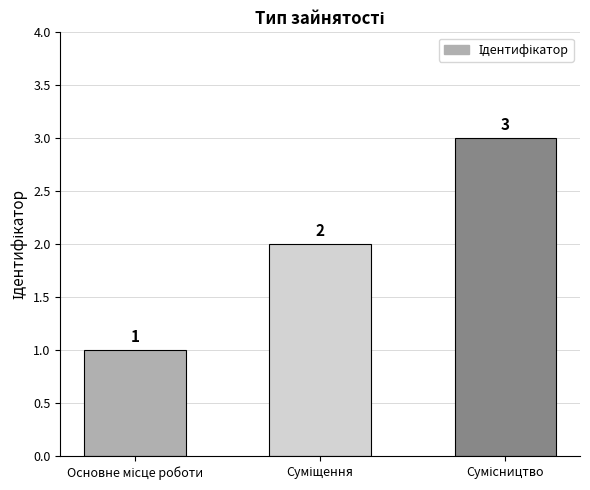

What is the value of the 2nd bar from the left?

2